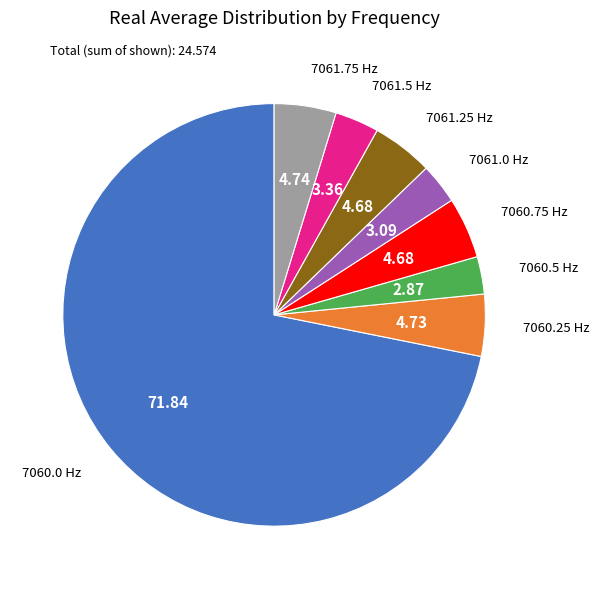

Does any single category account for the majority?

Yes